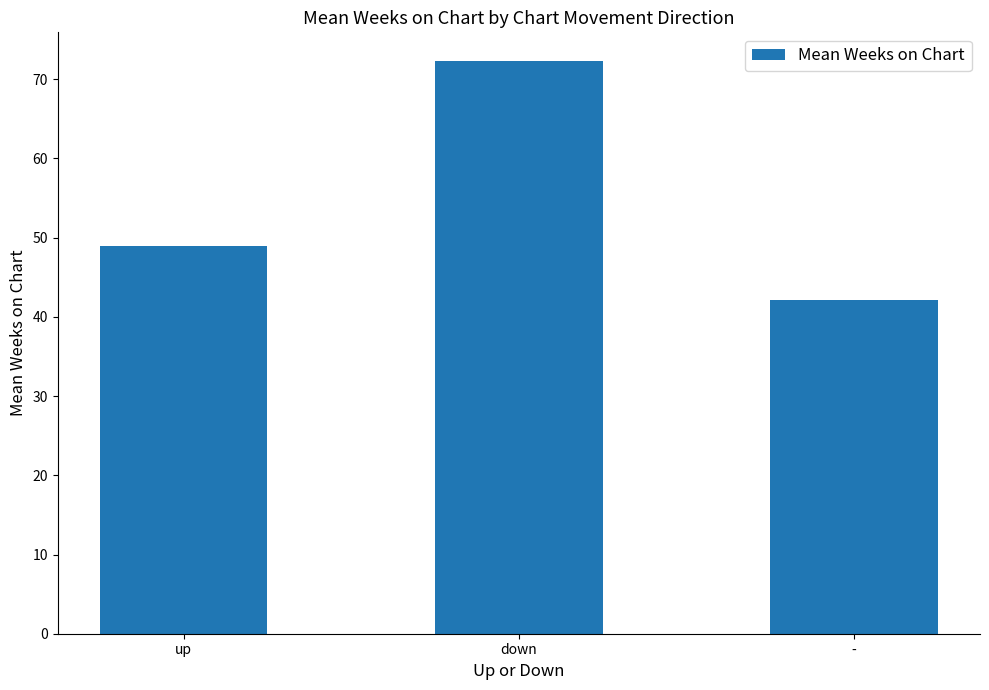

What is the value of the 2nd bar from the left?

72.3